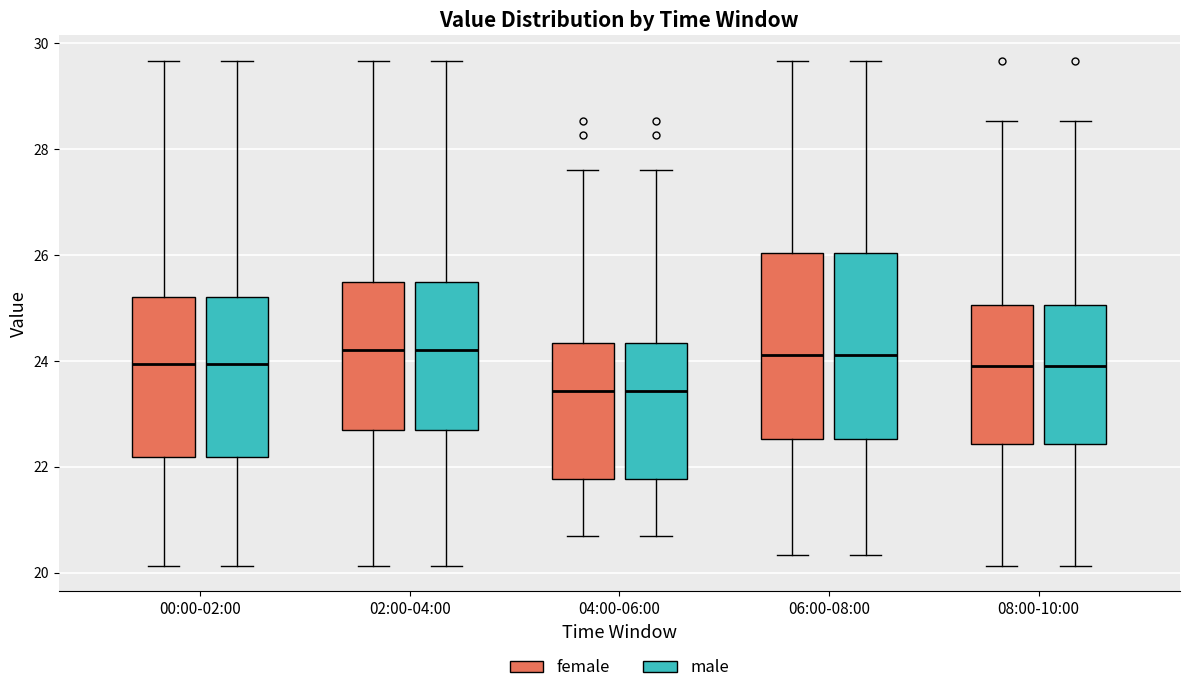

Reading left to right, read every box against the y-axis: the position of its median line, the range the box covers, and the ends of its whiskers. The values are not printed on the chart, so give them approximately, as read against the axis.

00:00-02:00 (female): median 24.0, box 22.2 to 25.2, whiskers 20.2 to 29.6
00:00-02:00 (male): median 24.0, box 22.2 to 25.2, whiskers 20.2 to 29.6
02:00-04:00 (female): median 24.2, box 22.6 to 25.4, whiskers 20.2 to 29.6
02:00-04:00 (male): median 24.2, box 22.6 to 25.4, whiskers 20.2 to 29.6
04:00-06:00 (female): median 23.4, box 21.8 to 24.4, whiskers 20.8 to 27.6
04:00-06:00 (male): median 23.4, box 21.8 to 24.4, whiskers 20.8 to 27.6
06:00-08:00 (female): median 24.2, box 22.6 to 26.0, whiskers 20.4 to 29.6
06:00-08:00 (male): median 24.2, box 22.6 to 26.0, whiskers 20.4 to 29.6
08:00-10:00 (female): median 24.0, box 22.4 to 25.0, whiskers 20.2 to 28.6
08:00-10:00 (male): median 24.0, box 22.4 to 25.0, whiskers 20.2 to 28.6